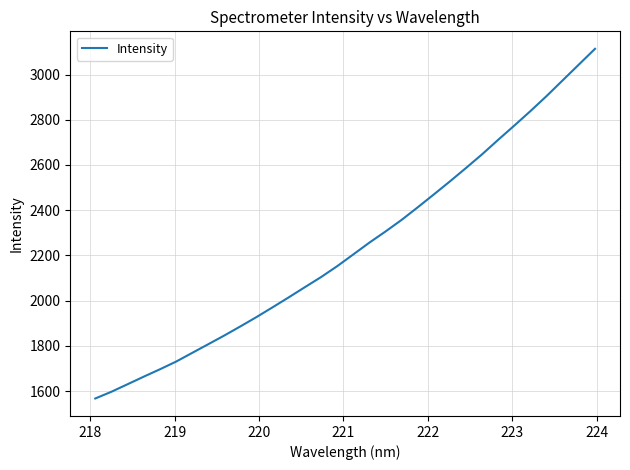

What is the difference between the maximum and minimum values?

1546.6